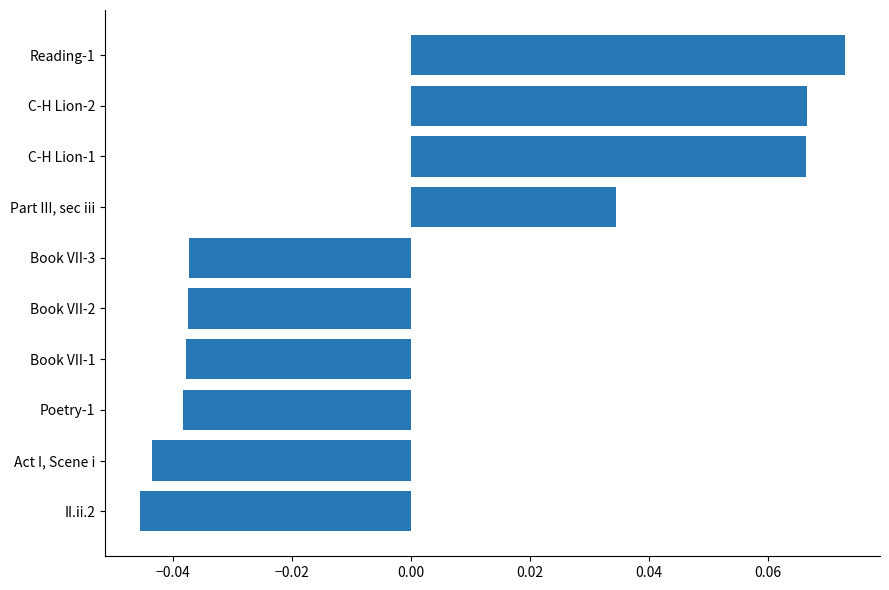

How many data points are above 0?

4